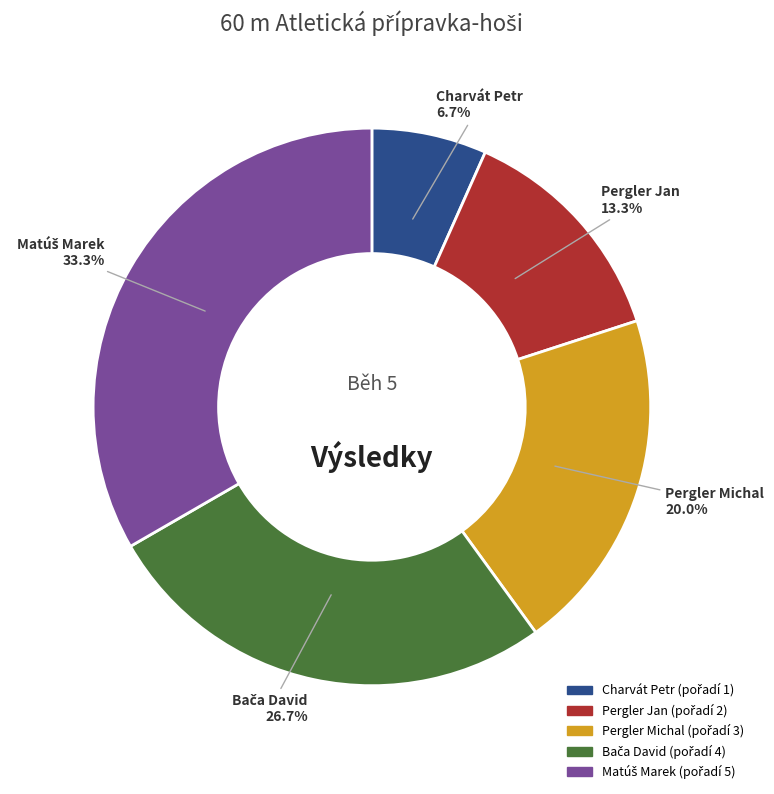

Which category has the smallest portion of the pie?

Charvát Petr